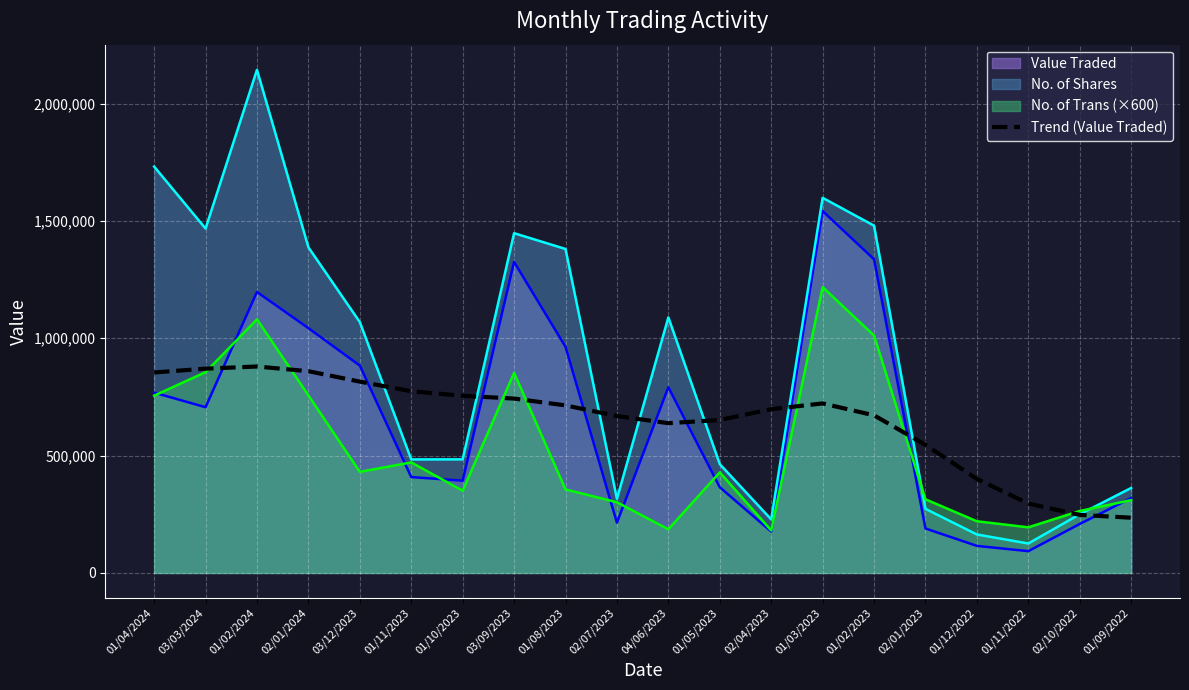

How many lines are shown in the chart?

4